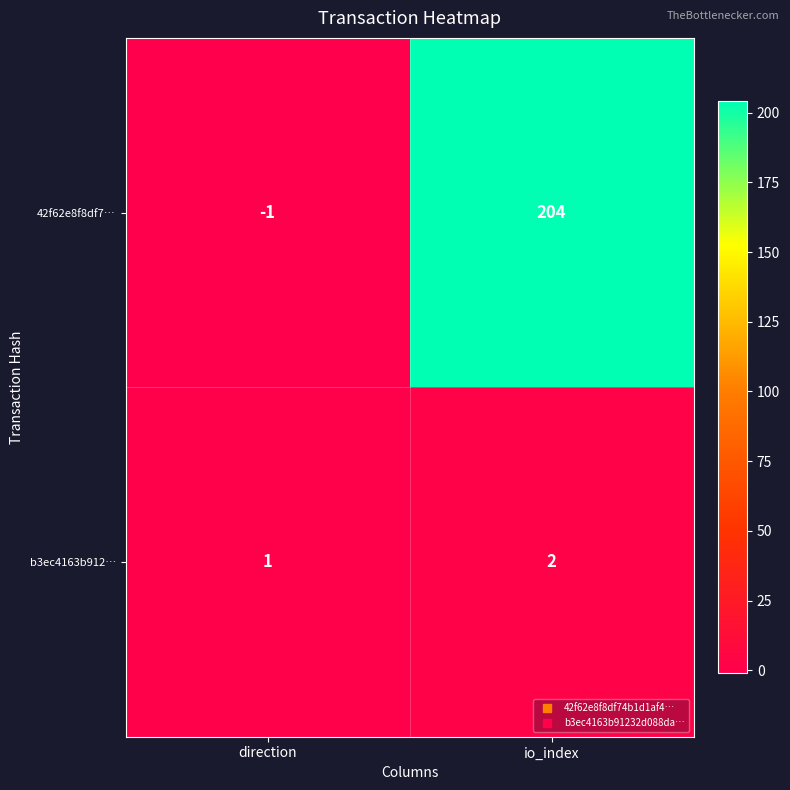

Where is b3ec4163b912… nearest to the value 1?

direction